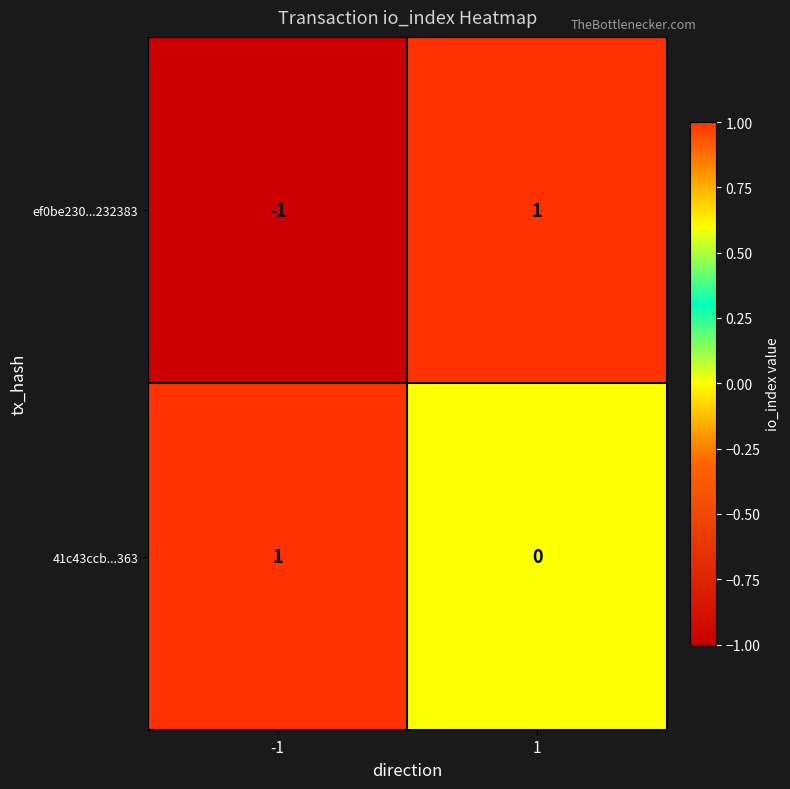

The ef0be230...232383 series shows -1 at -1. True or false?

True